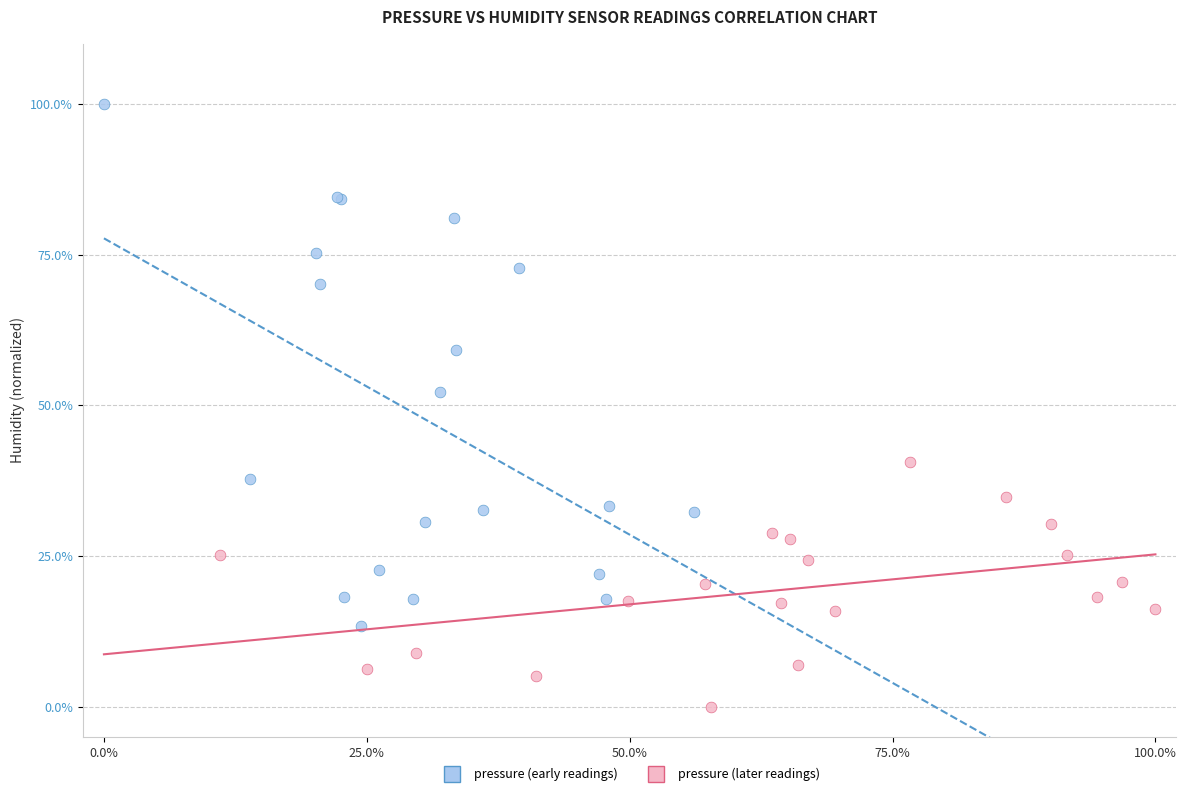

Which series has the largest Y range (max minus min)?

pressure (early readings)